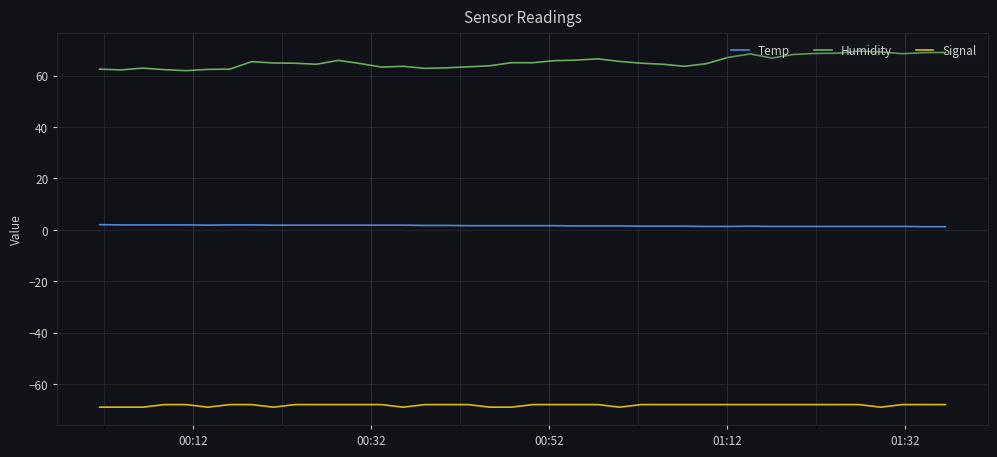

What is the greatest value displayed?

69.5